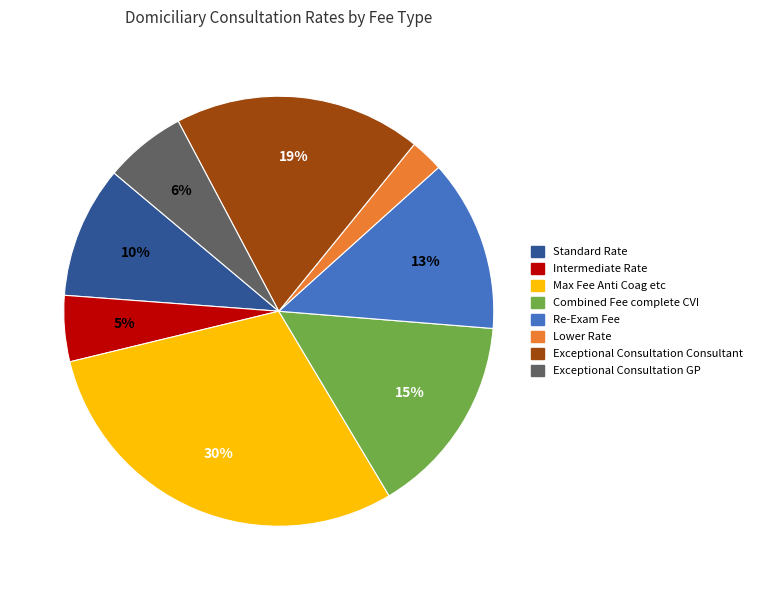

To the nearest percent, what percentage of the pie is Intermediate Rate?

5%